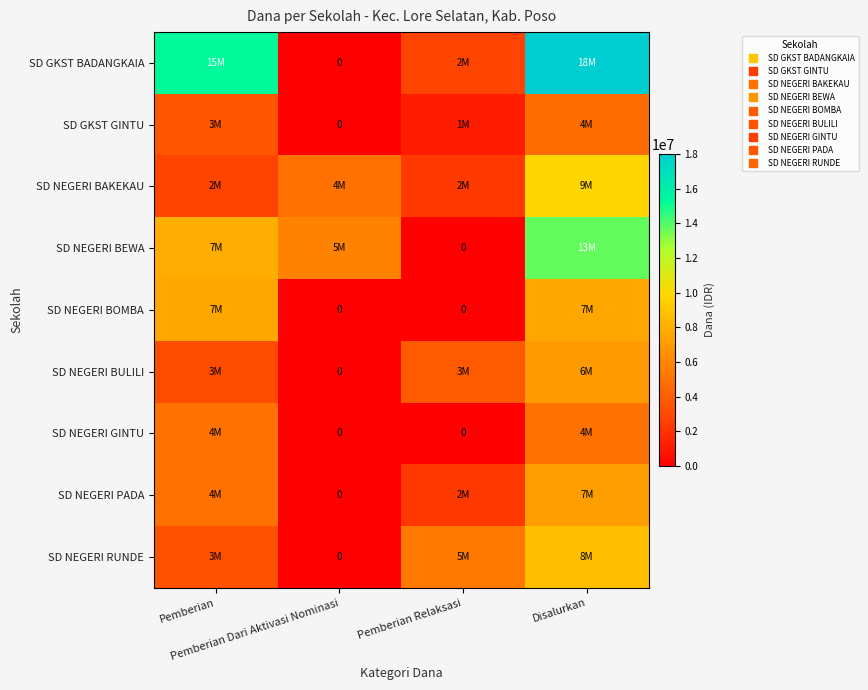

The value of SD NEGERI BOMBA at Disalurkan is 11382775. True or false?

False